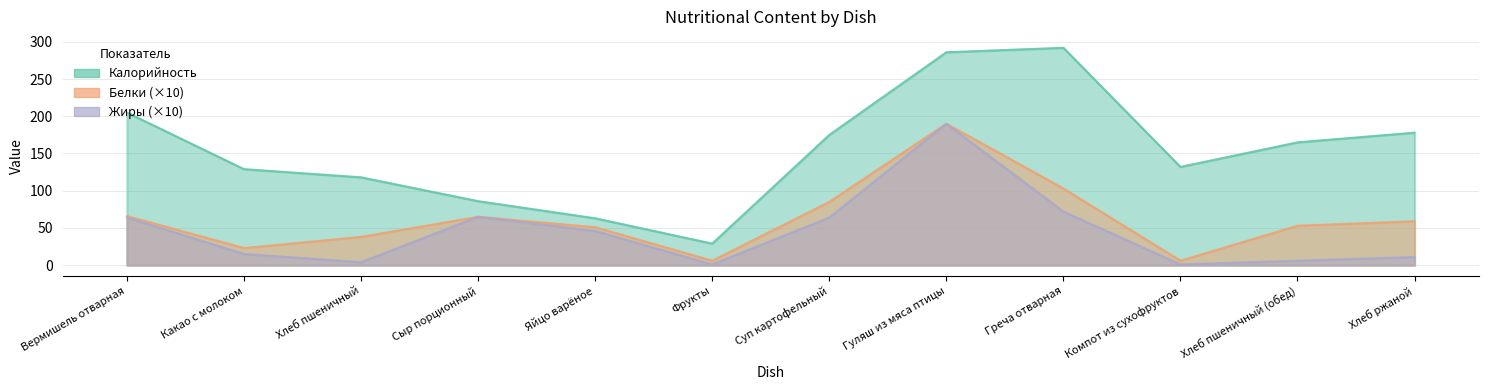

How many data points does each series have?

12